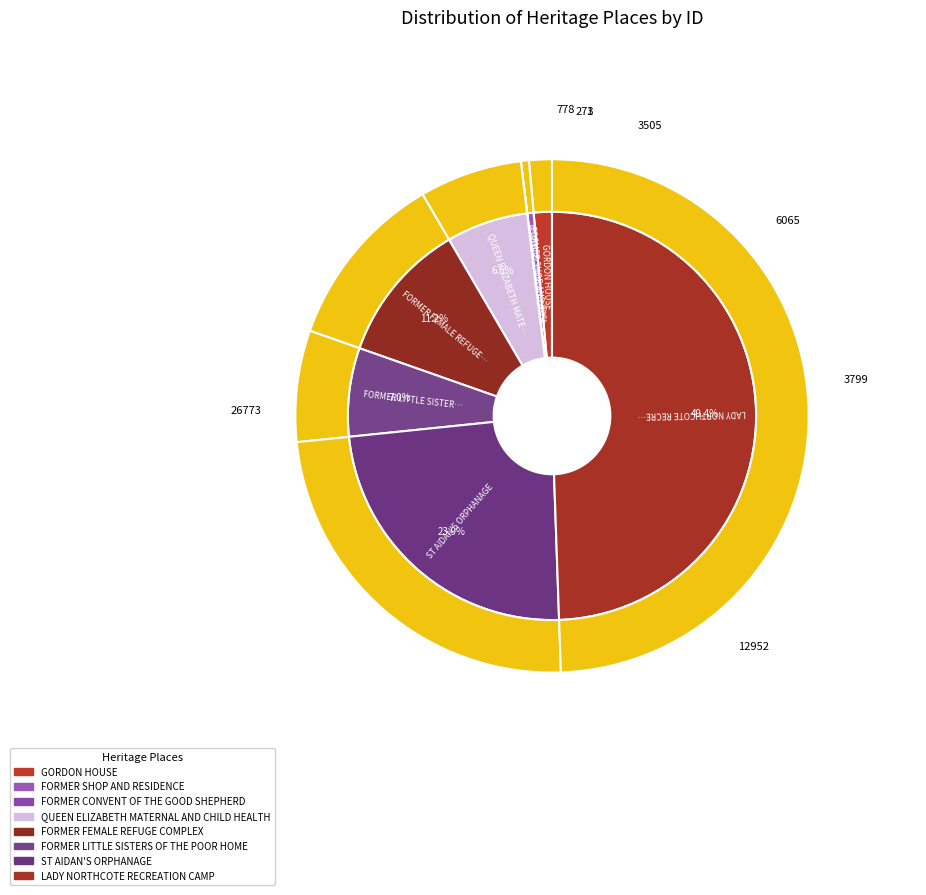

Between FORMER LITTLE SISTERS OF THE POOR HOME and FORMER FEMALE REFUGE COMPLEX, which is larger?

FORMER FEMALE REFUGE COMPLEX